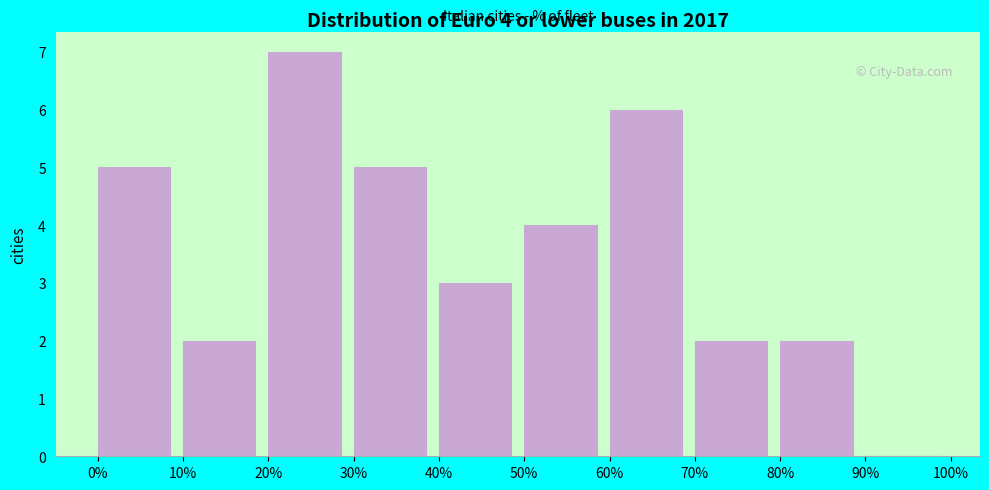

Which range on the x-axis has the tallest bar?

20% to 30%